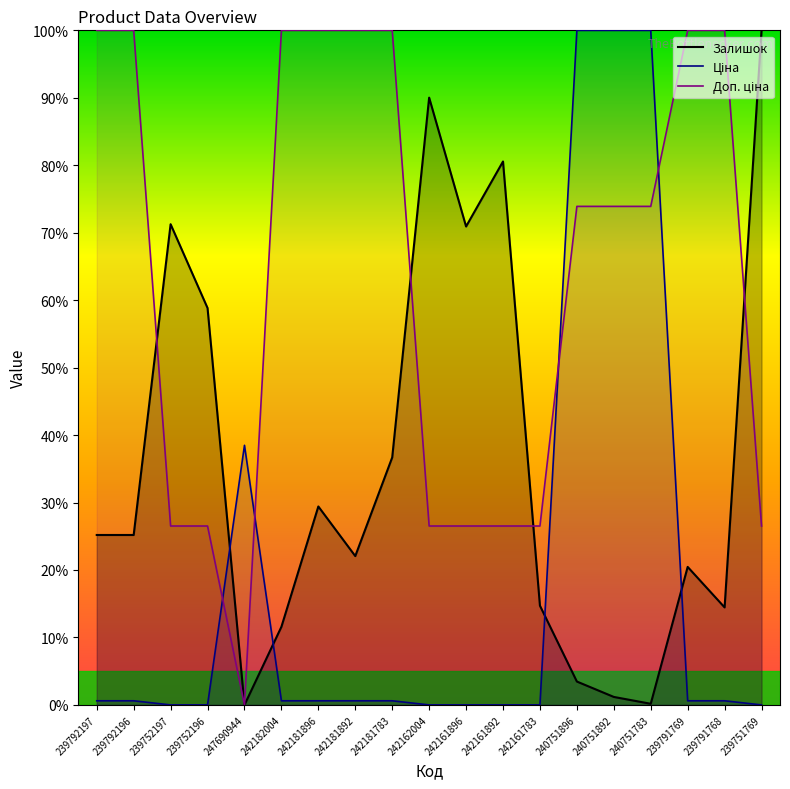

What are all the series names shown in the legend?

Залишок, Ціна, Доп. ціна